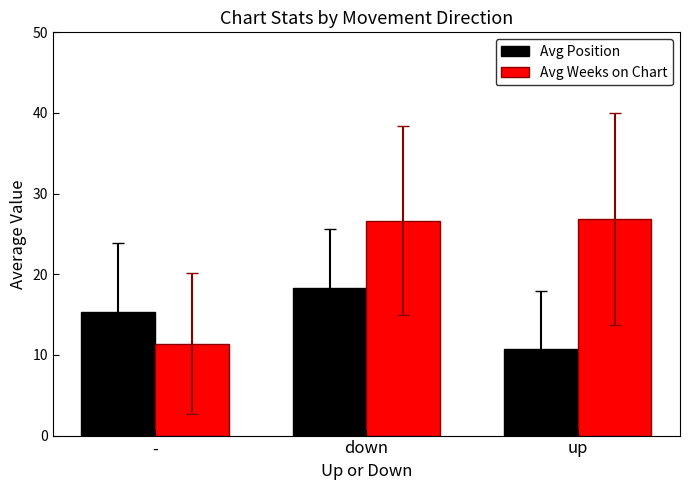

What is the label of the 1st bar from the left?

-